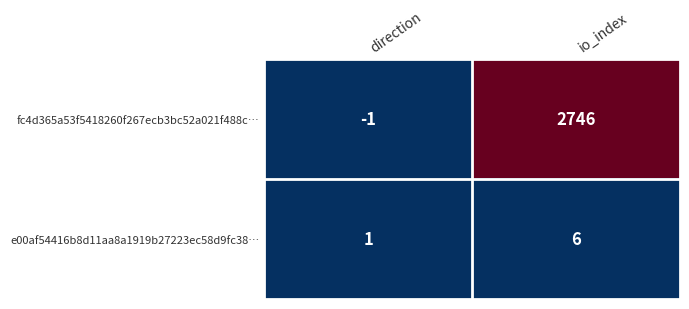

Rank the series at direction from highest to lowest value.

e00af54416b8d11aa8a1919b27223ec58d9fc38…, fc4d365a53f5418260f267ecb3bc52a021f488c…